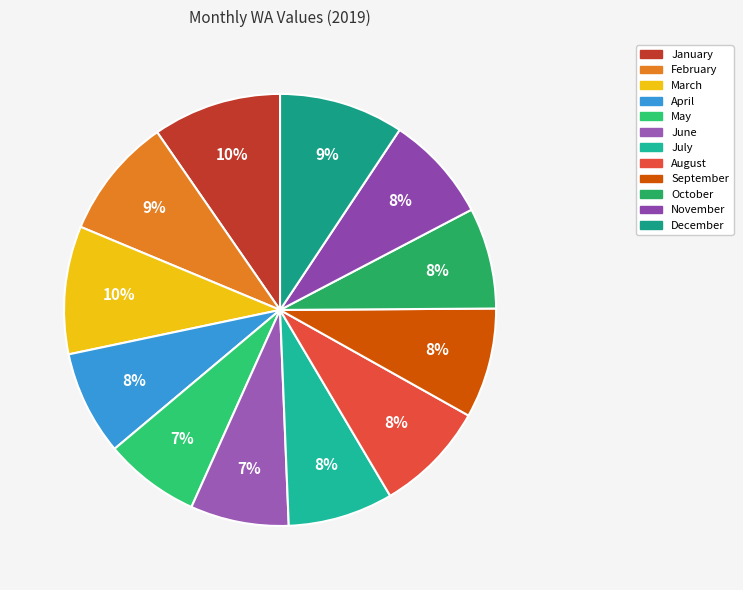

Does January represent more than half of the total?

No